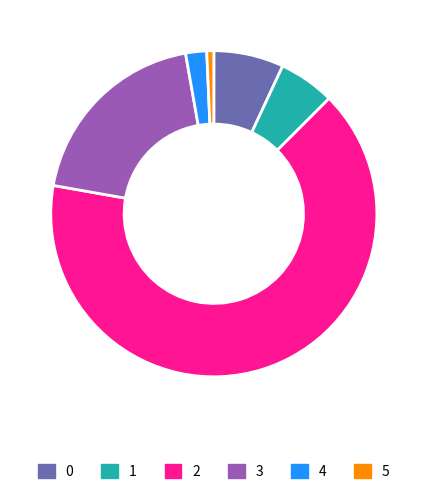

The 3 slice represents 31% of the pie. True or false?

False